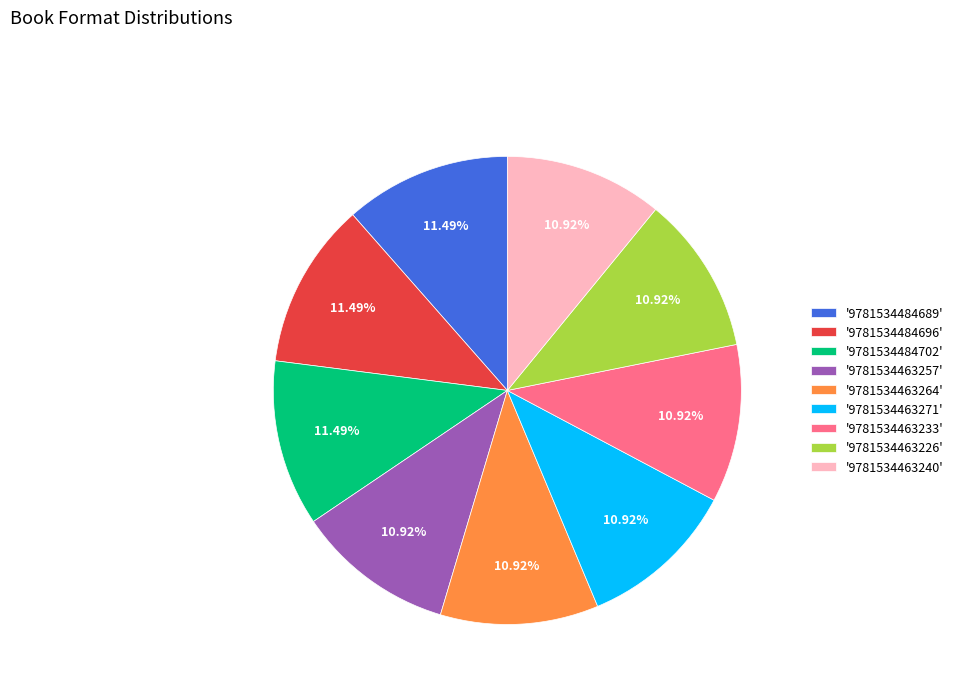

Between '9781534463240' and '9781534484696', which is larger?

'9781534484696'